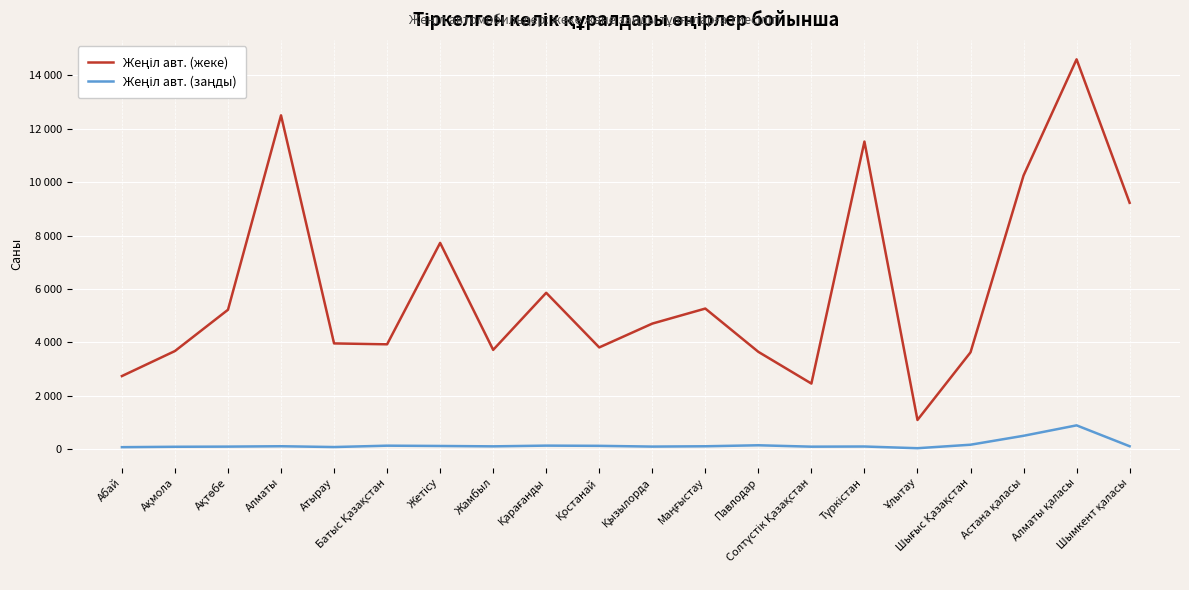

In Жеңіл авт. (жеке), how many points are lower than both neighbors (excluding endpoints)?

5